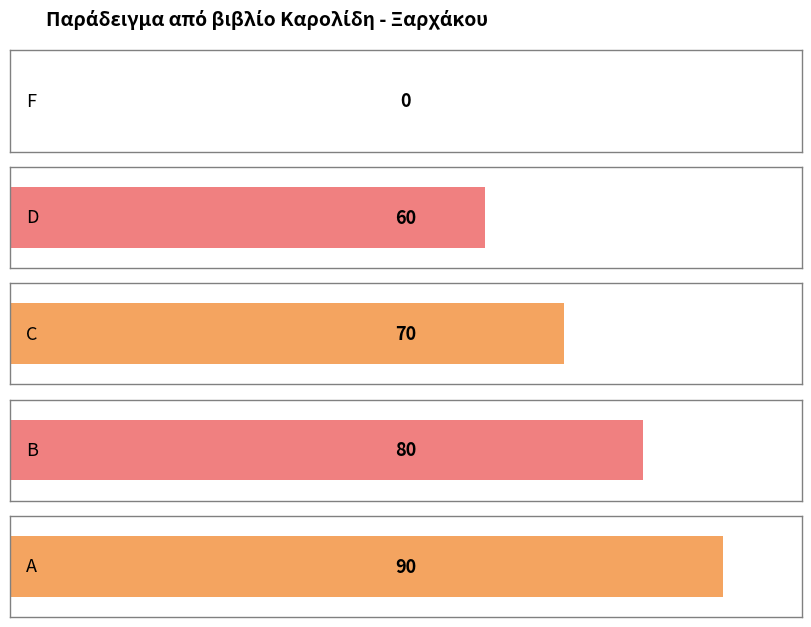

What is the average value?

60